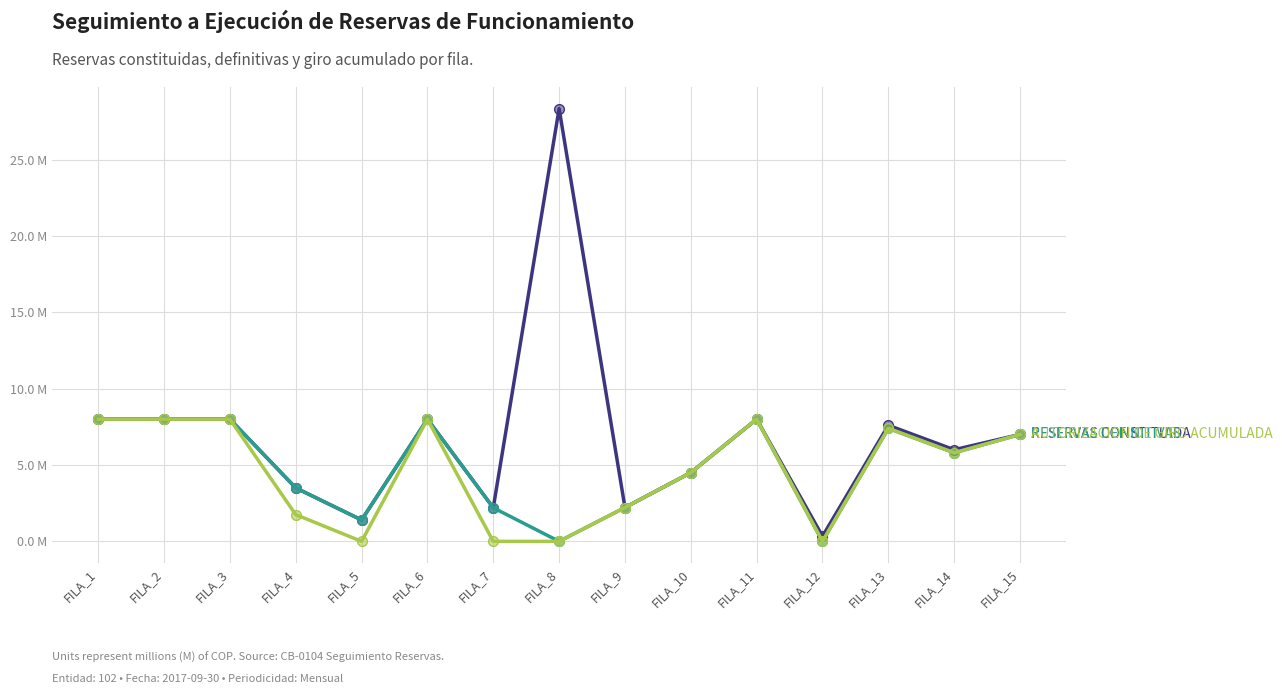

The value of RESERVAS CONSTITUIDA at FILA_8 is 8.4. True or false?

False